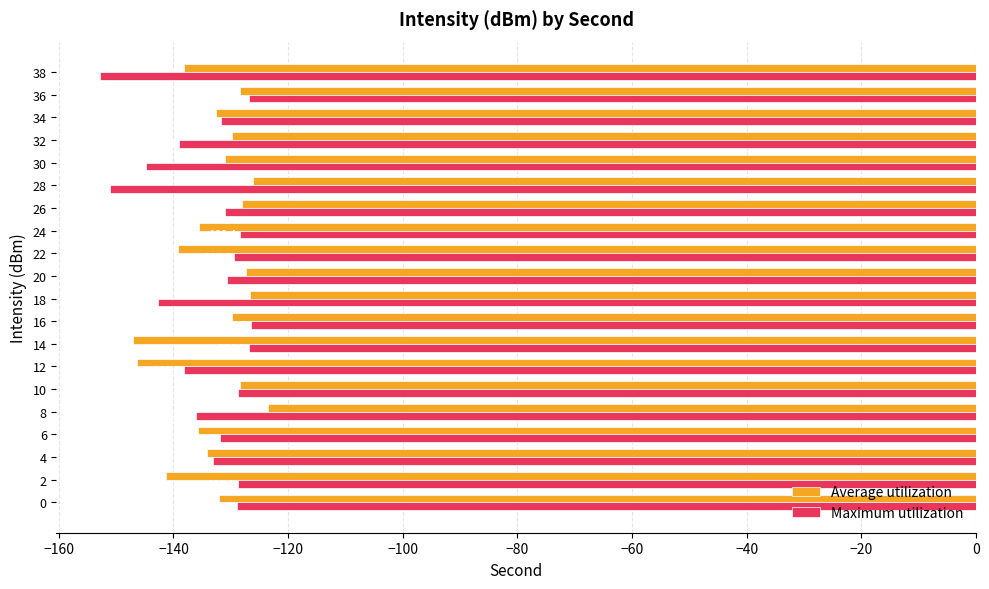

What is the approximate value of Average utilization at 8?

-123.6